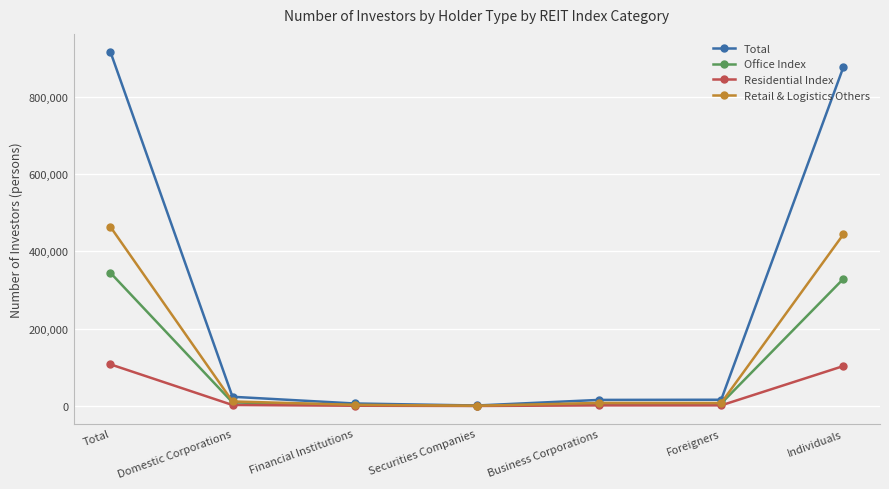

Which series changed the most between Total and Domestic Corporations?

Total